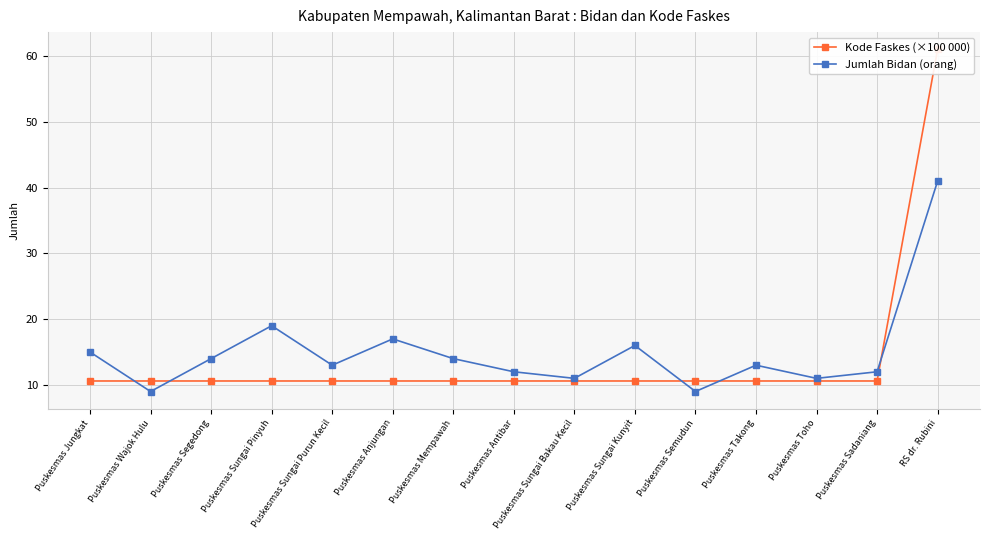

Reading right to left, list all the values displayed in this chart.

Kode Faskes (×100 000): RS dr. Rubini=61.0	Puskesmas Sadaniang=10.6	Puskesmas Toho=10.6	Puskesmas Takong=10.6	Puskesmas Semudun=10.6	Puskesmas Sungai Kunyit=10.6	Puskesmas Sungai Bakau Kecil=10.6	Puskesmas Antibar=10.6	Puskesmas Mempawah=10.6	Puskesmas Anjungan=10.6	Puskesmas Sungai Purun Kecil=10.6	Puskesmas Sungai Pinyuh=10.6	Puskesmas Segedong=10.6	Puskesmas Wajok Hulu=10.6	Puskesmas Jungkat=10.6
Jumlah Bidan (orang): RS dr. Rubini=41.0	Puskesmas Sadaniang=12.0	Puskesmas Toho=11.0	Puskesmas Takong=13.0	Puskesmas Semudun=9.0	Puskesmas Sungai Kunyit=16.0	Puskesmas Sungai Bakau Kecil=11.0	Puskesmas Antibar=12.0	Puskesmas Mempawah=14.0	Puskesmas Anjungan=17.0	Puskesmas Sungai Purun Kecil=13.0	Puskesmas Sungai Pinyuh=19.0	Puskesmas Segedong=14.0	Puskesmas Wajok Hulu=9.0	Puskesmas Jungkat=15.0